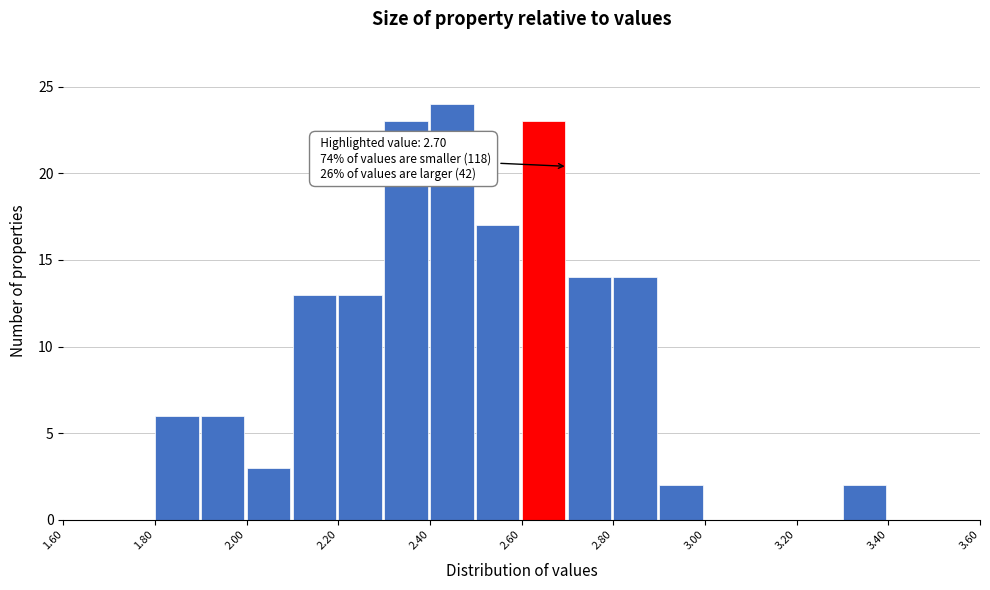

Which range on the x-axis has the tallest bar?

2.4 to 2.5